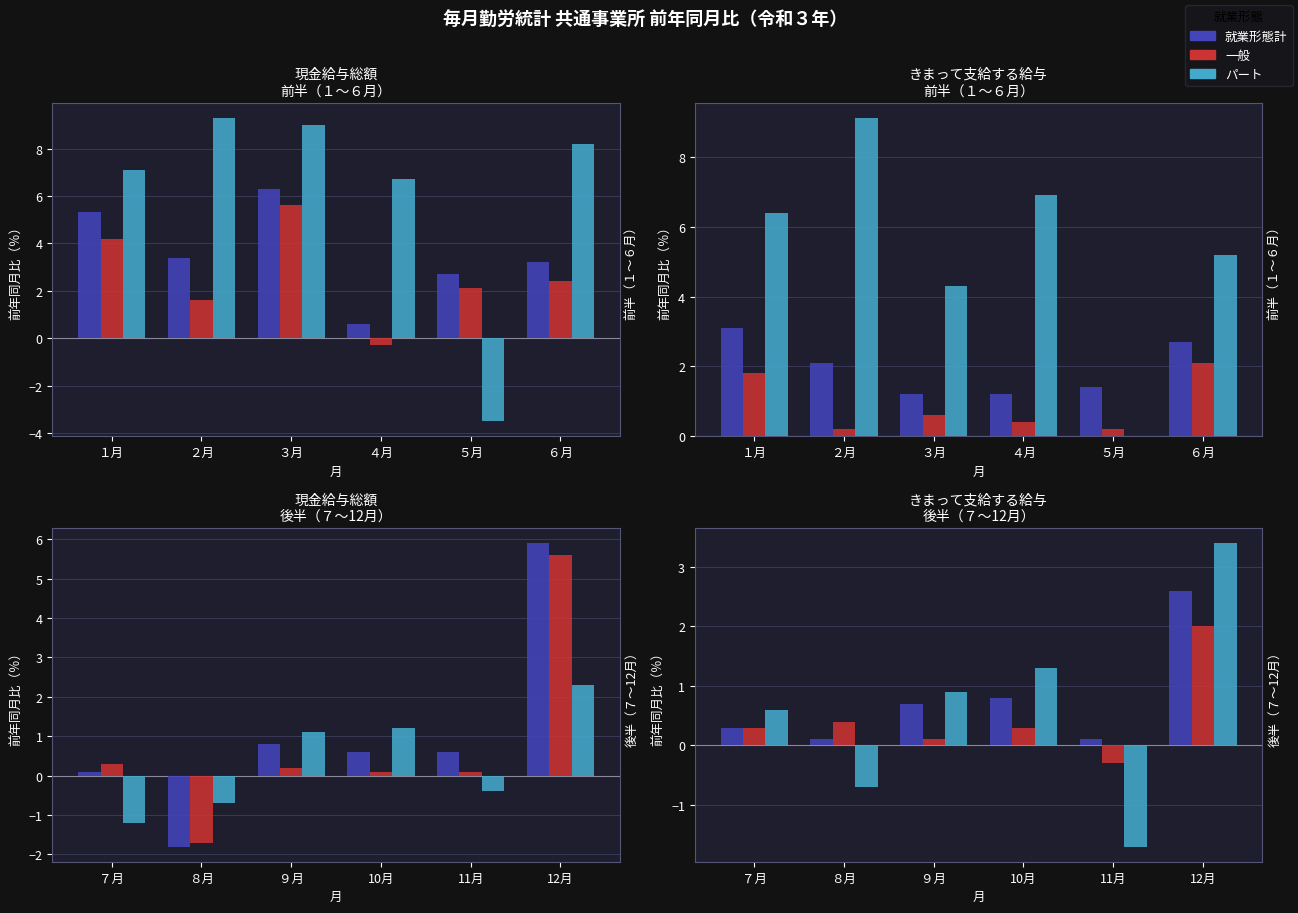

What is the difference between the maximum and minimum values in the 就業形態計 series?

2.5